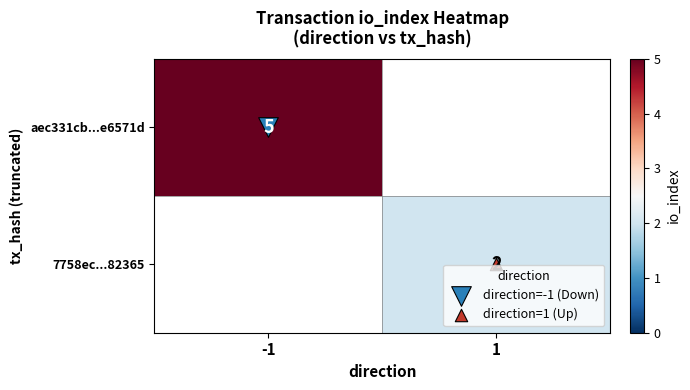

At which category is the sum across all series the highest?

-1